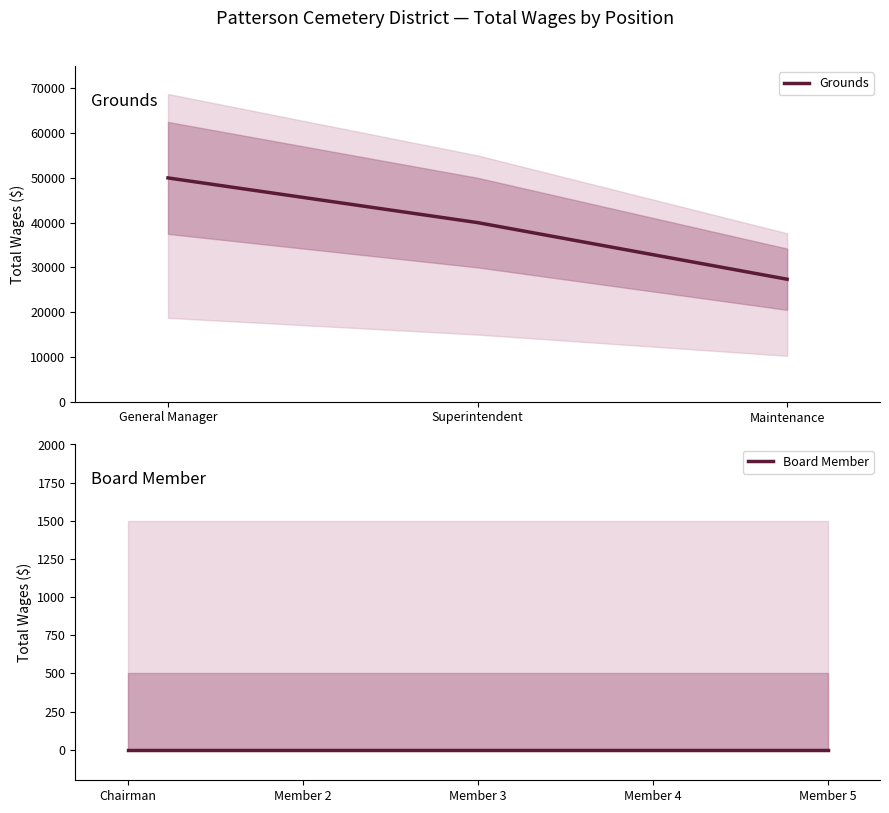

The value of Grounds at General Manager is 50000. True or false?

True